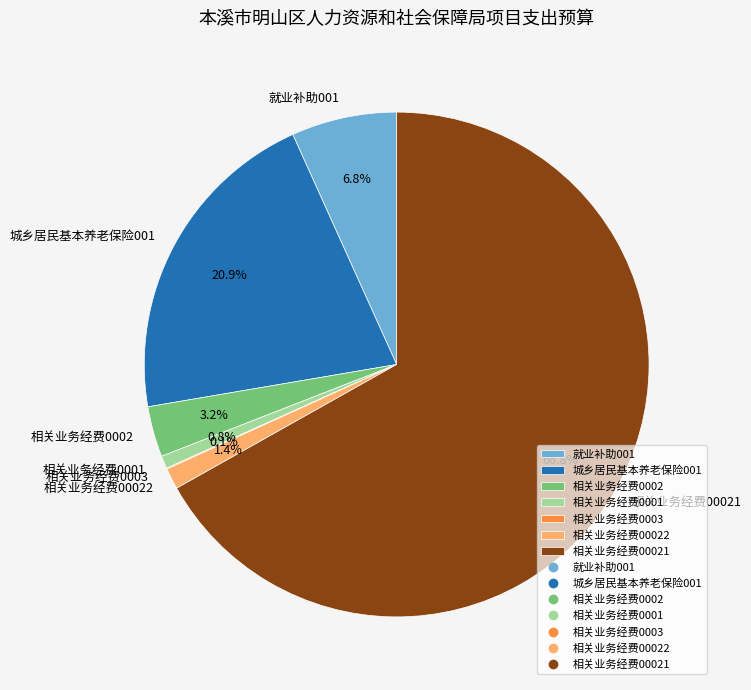

Which slice is the largest?

相关业务经费00021